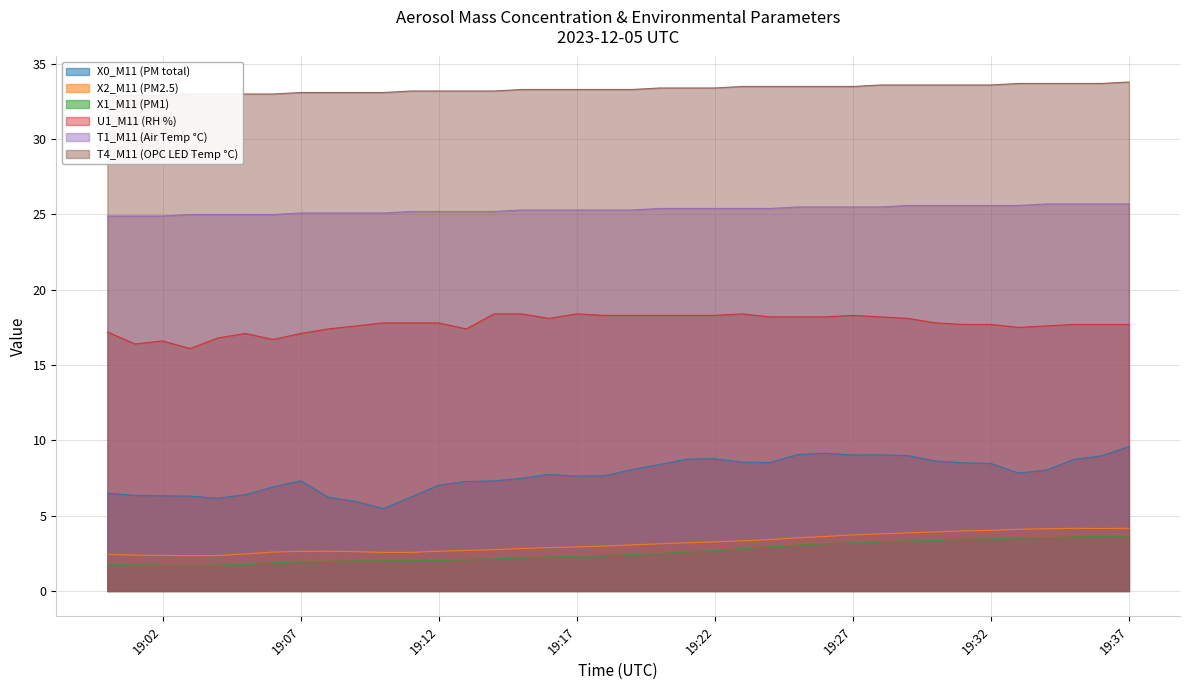

What is the minimum value for X2_M11 (PM2.5)?

2.3